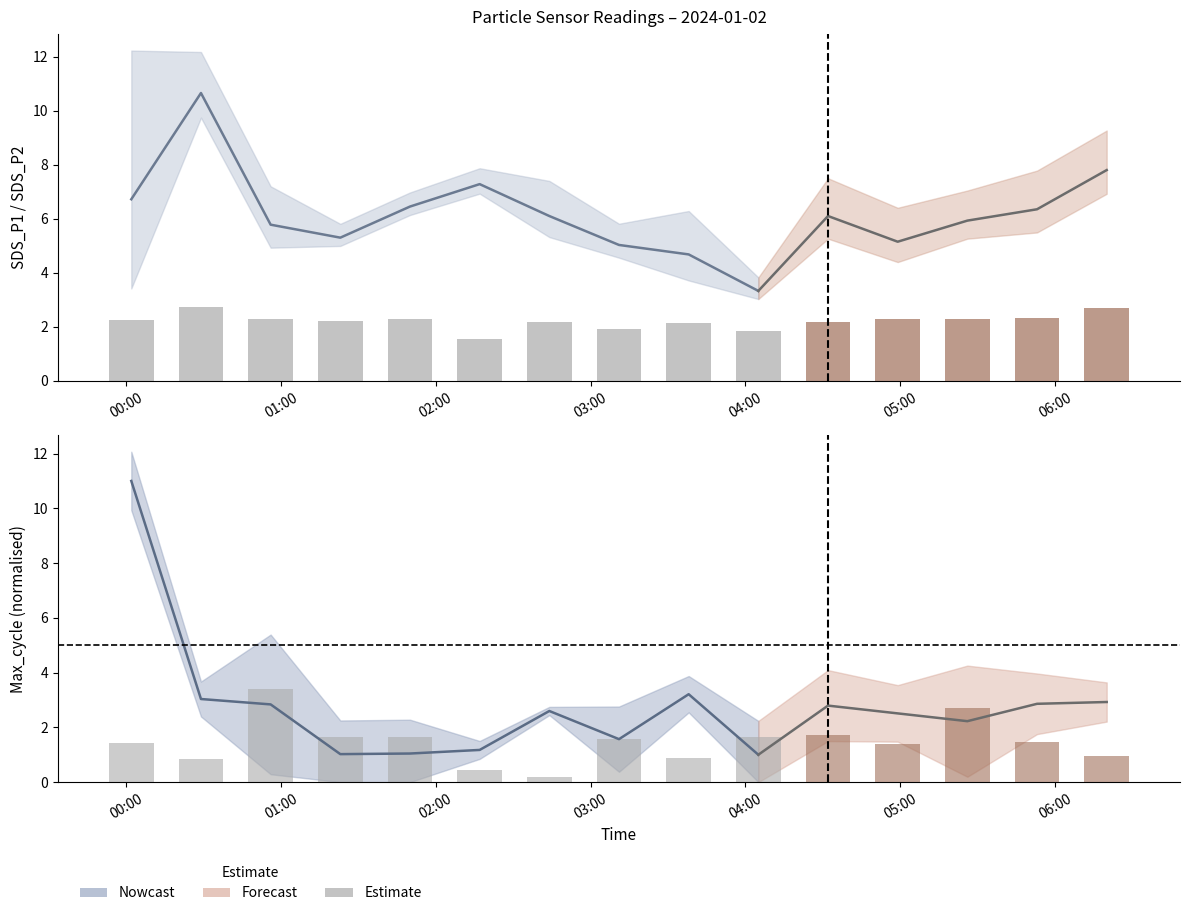

What is the difference between the maximum and minimum values?

3.2